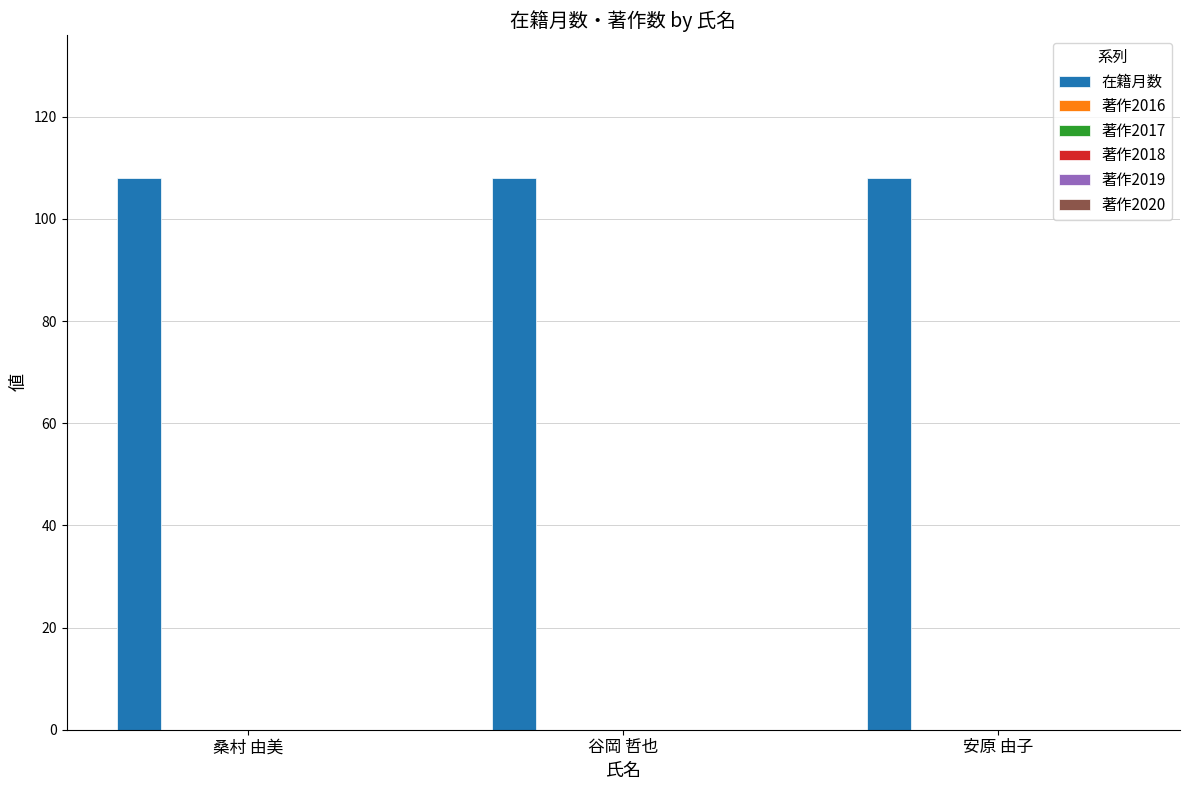

What is the greatest value displayed?

108